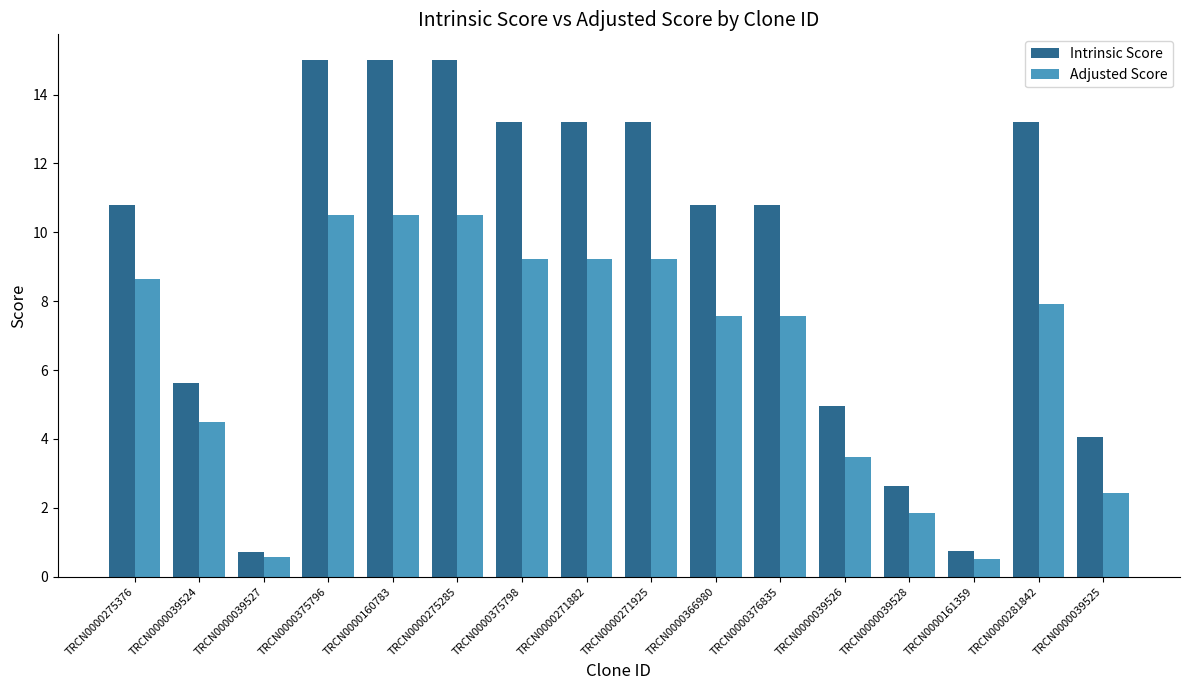

What is the approximate value of Intrinsic Score at TRCN0000271925?

13.2